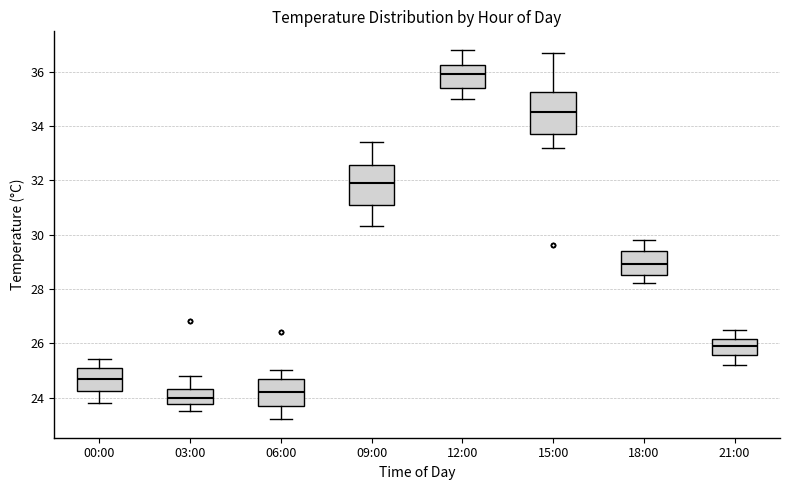

Where does the upper whisker of the box for 00:00 end on the y-axis? The values are not printed on the chart, so give them approximately, as read against the axis.

25.4